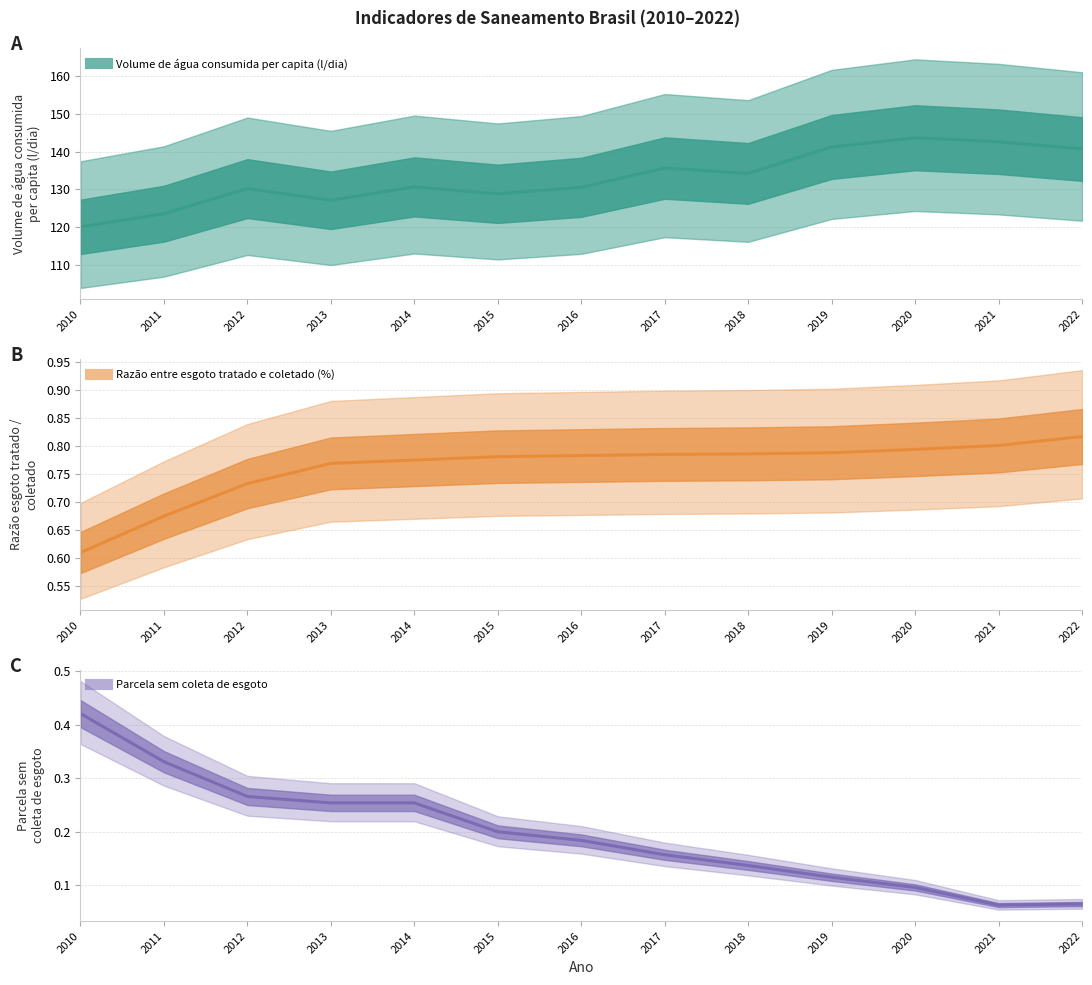

True or false: Parcela sem coleta de esgoto has more than 2 interior local peaks.

False